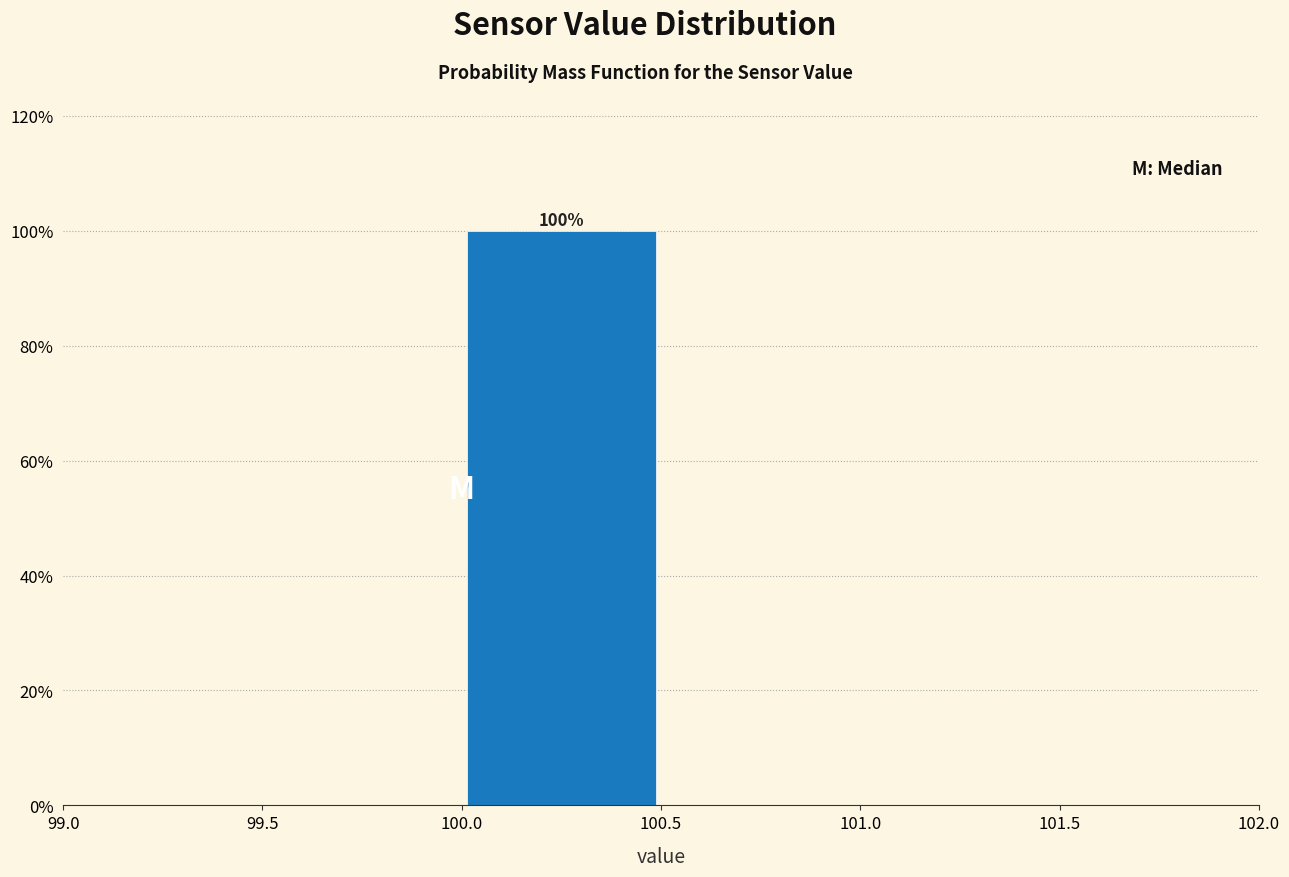

Over which range of the x-axis is the bar tallest?

100.0 to 100.5